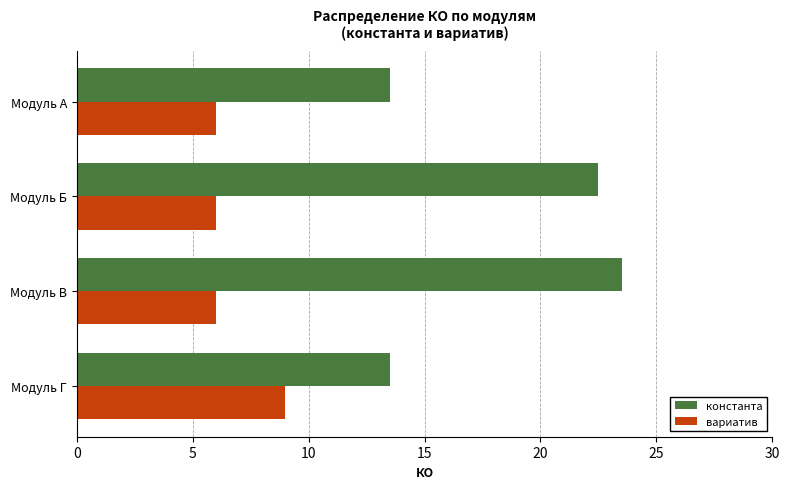

What is the difference between the highest and lowest values at Модуль Г?

4.5